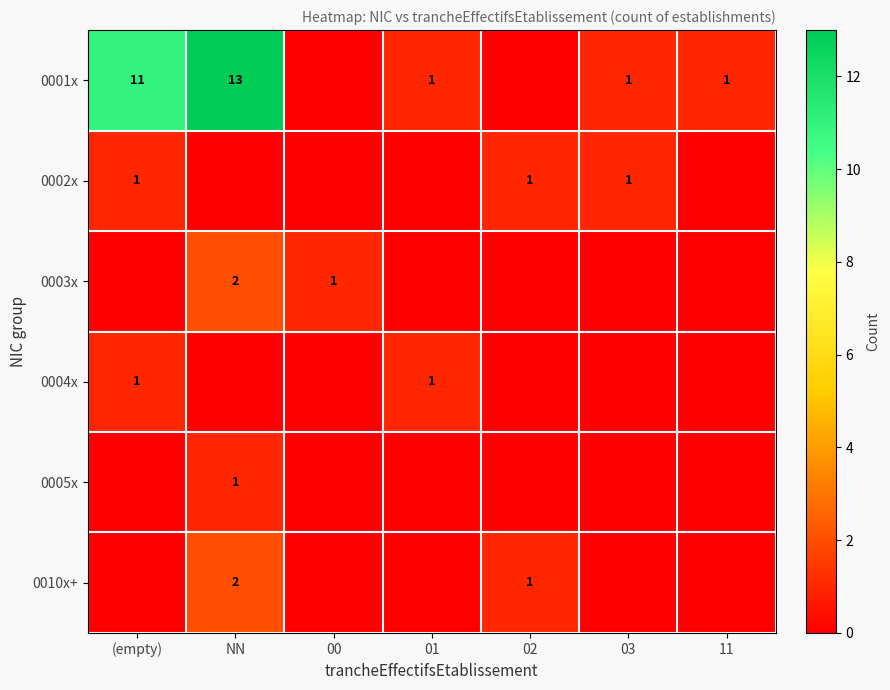

The value of 0002x at 03 is 2. True or false?

False